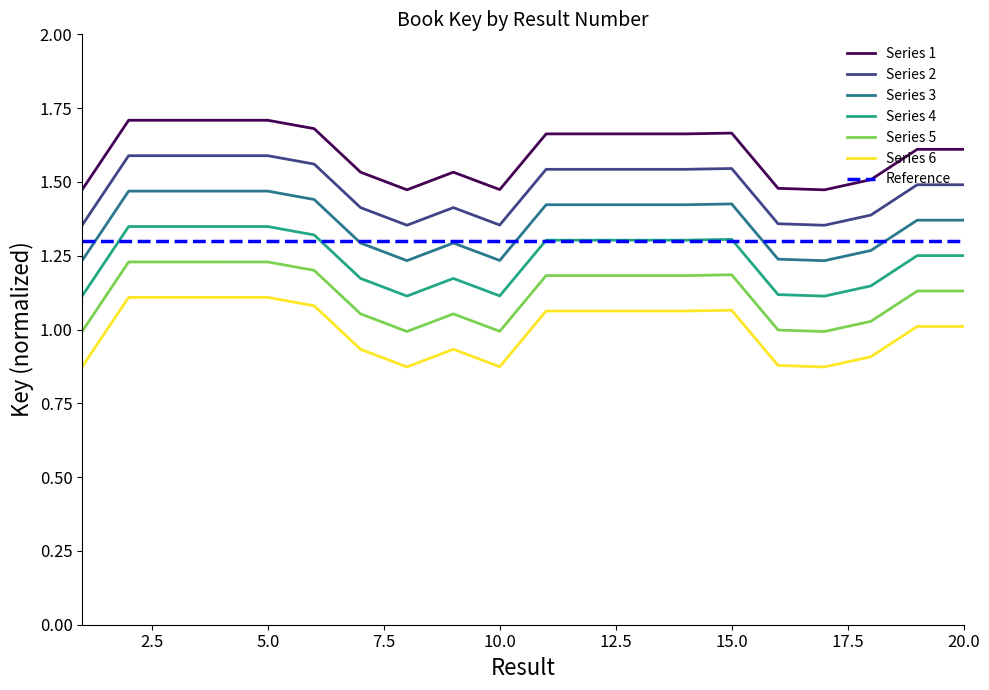

True or false: Result 1 and Key (normalized) intersect in this chart.

False